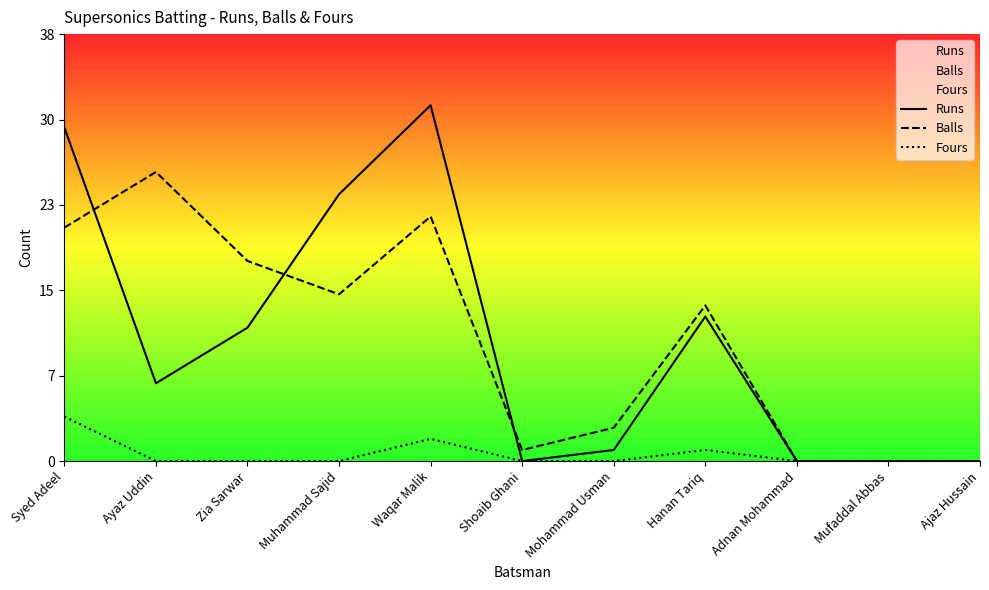

In Runs, how many points are higher than both neighbors (excluding endpoints)?

2